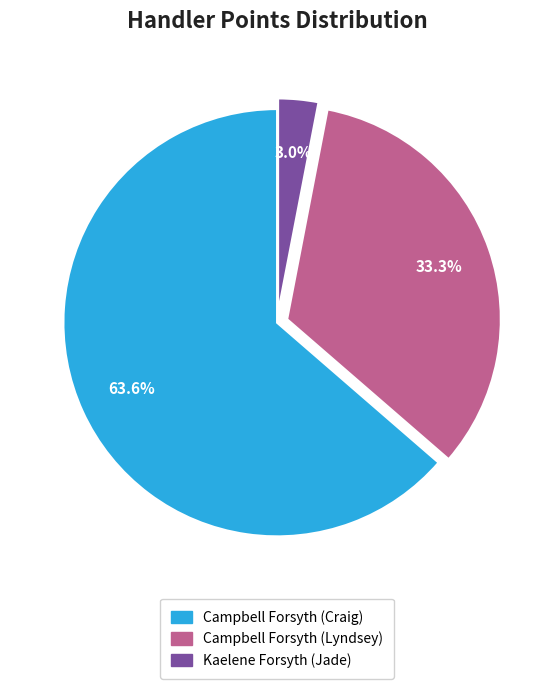

To the nearest percent, what is the combined percentage of Campbell Forsyth (Lyndsey) and Campbell Forsyth (Craig)?

97%